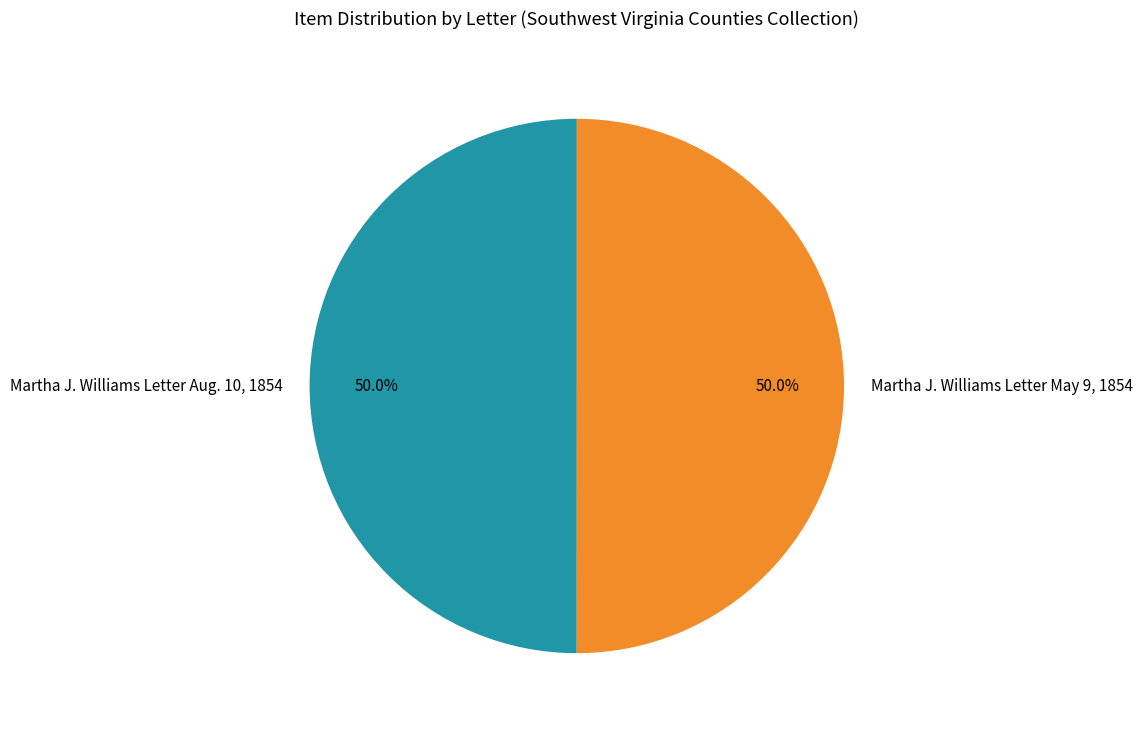

Approximately how many times larger is the value at Martha J. Williams Letter May 9, 1854 compared to Martha J. Williams Letter Aug. 10, 1854?

1.0